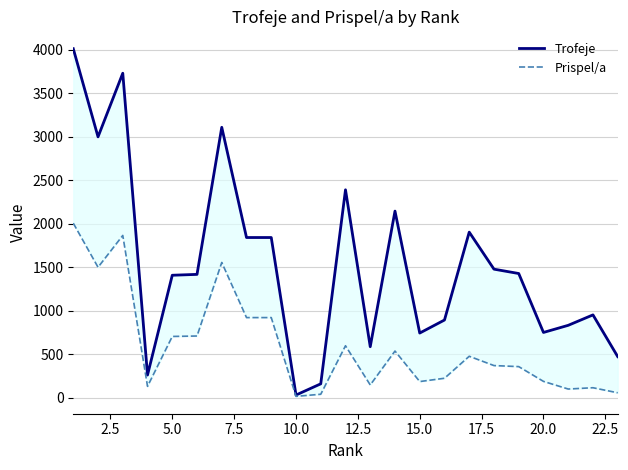

How many lines are shown in the chart?

2